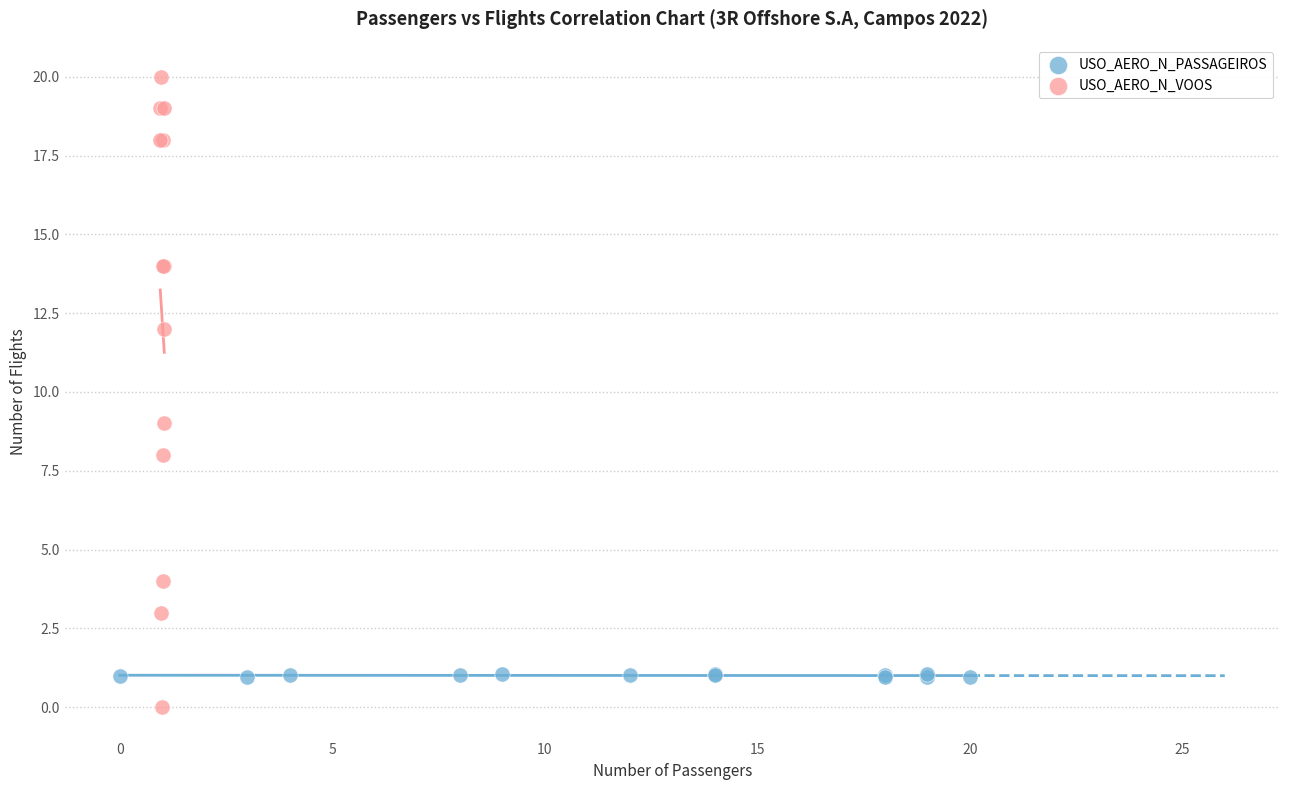

Which series has the largest Y range (max minus min)?

USO_AERO_N_VOOS